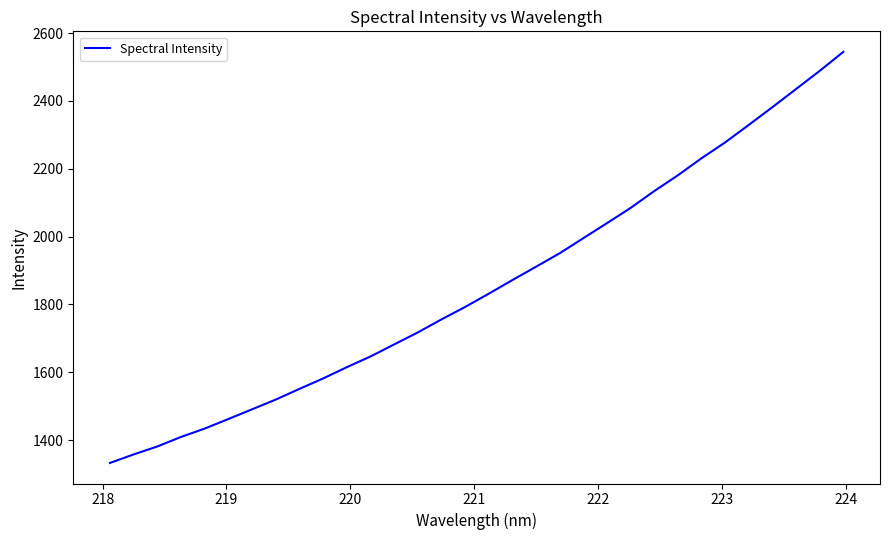

What is the difference between the maximum and minimum values?

1211.9